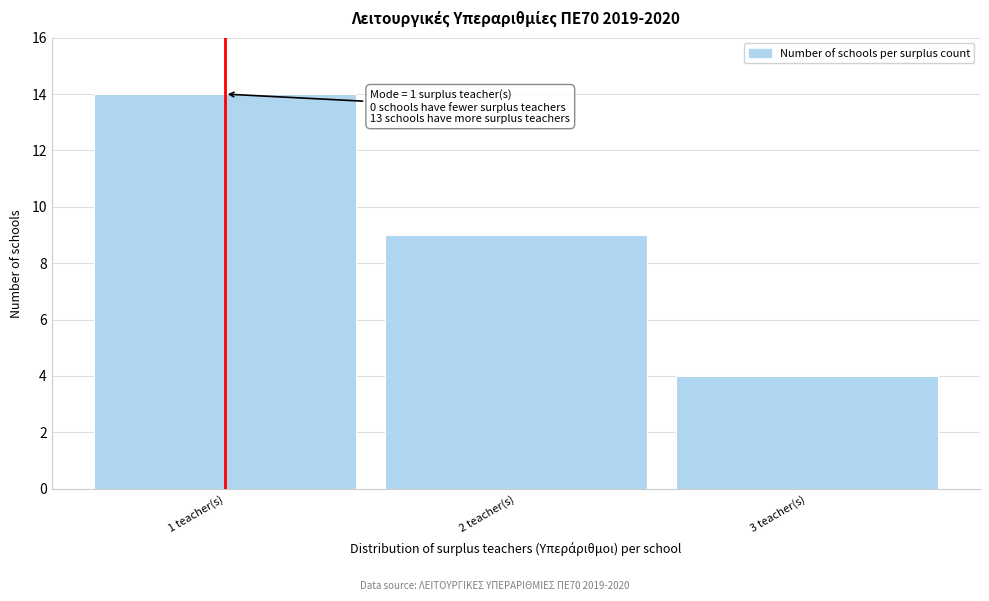

Reading left to right, extract all data points from this chart.

1 teacher(s)=14	2 teacher(s)=9	3 teacher(s)=4